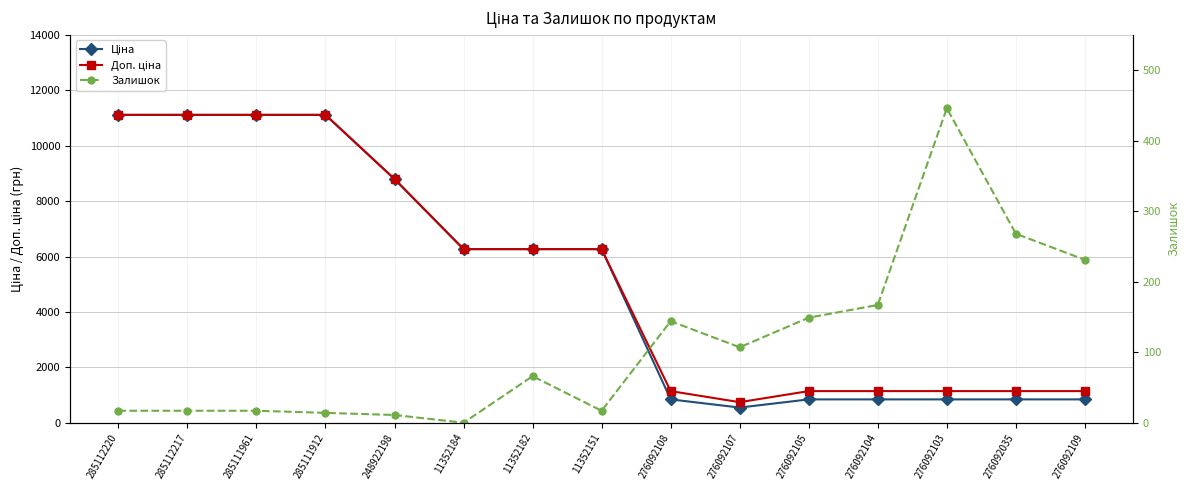

At which category is the sum across all series the highest?

285112220